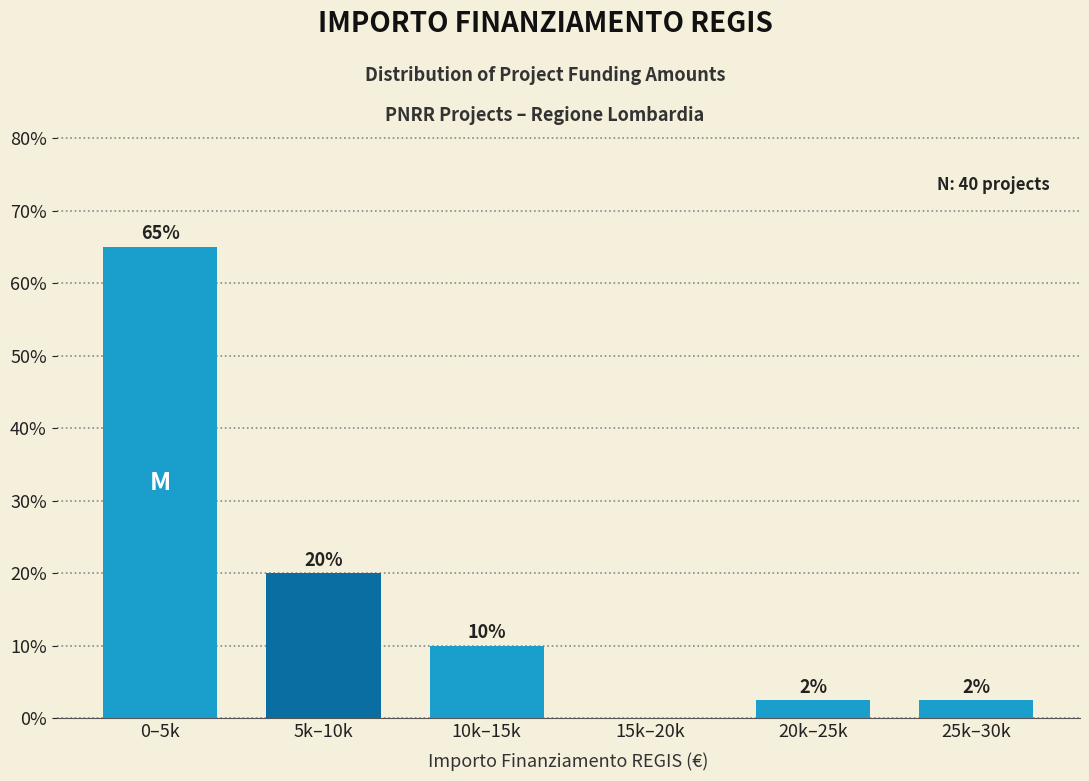

Approximately how many times larger is the value at 5k–10k compared to 10k–15k?

2.0